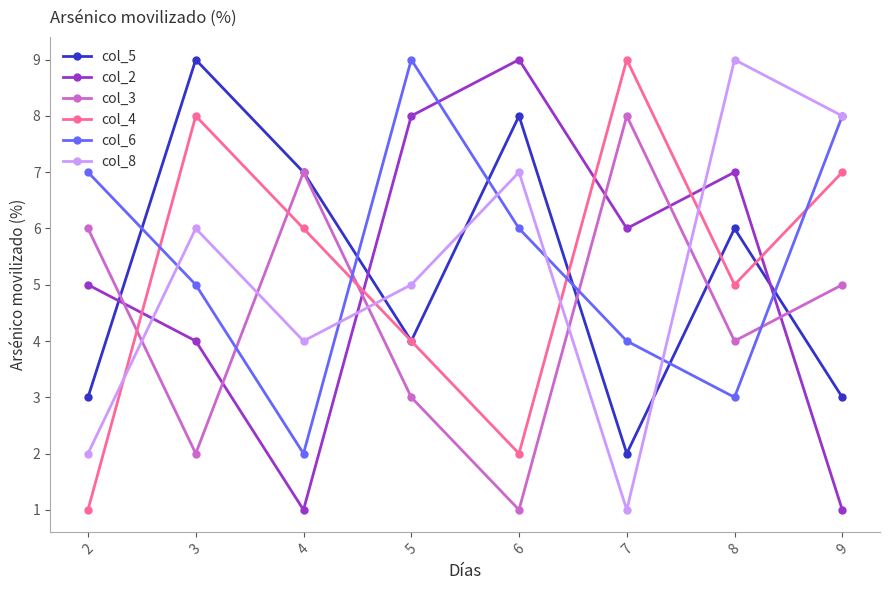

What is the minimum value for col_6?

2